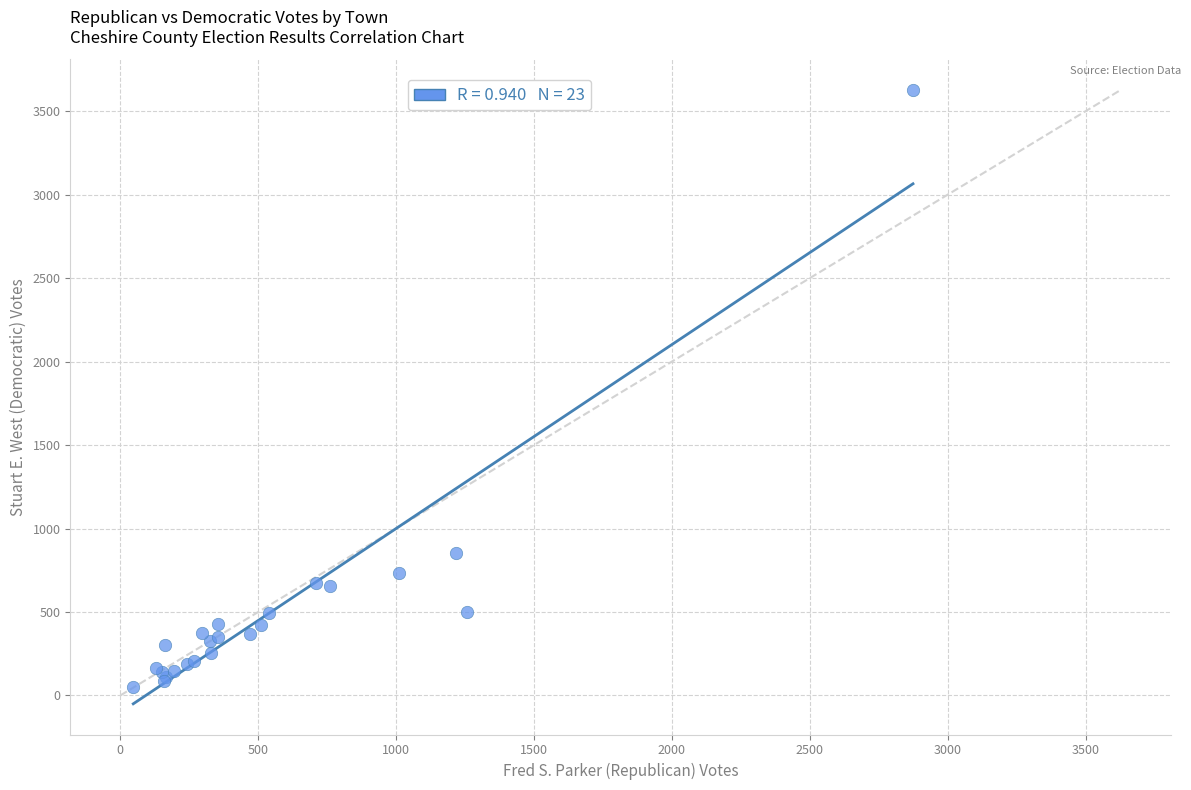

What Y value in the scatter plot is closest to 1838?

852